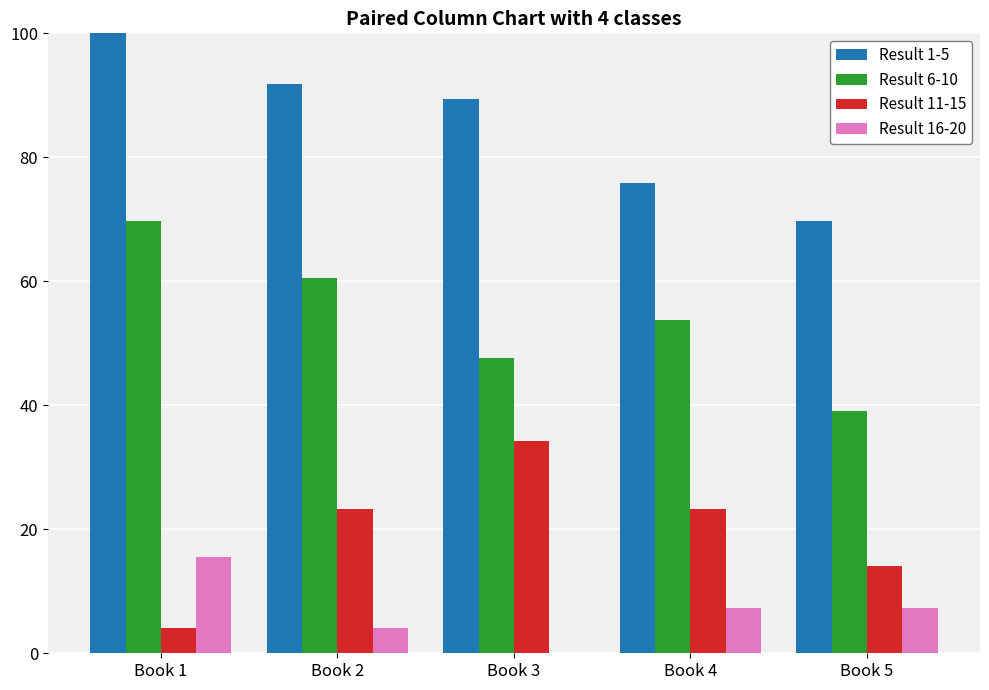

Is the value of Result 1-5 at Book 2 greater than the value of Result 6-10 at Book 5?

Yes